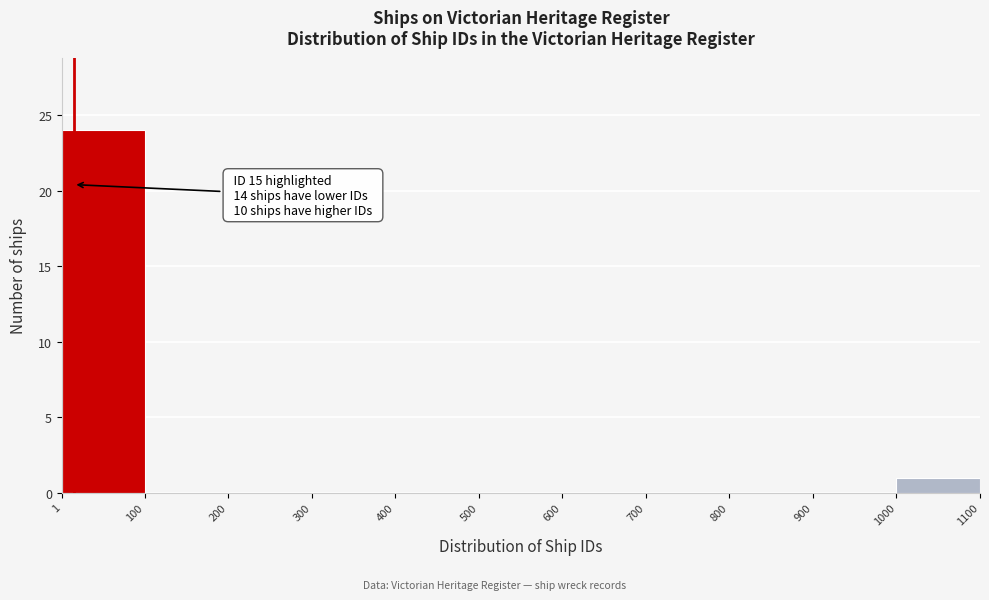

Over which range of the x-axis is the bar tallest?

1 to 100